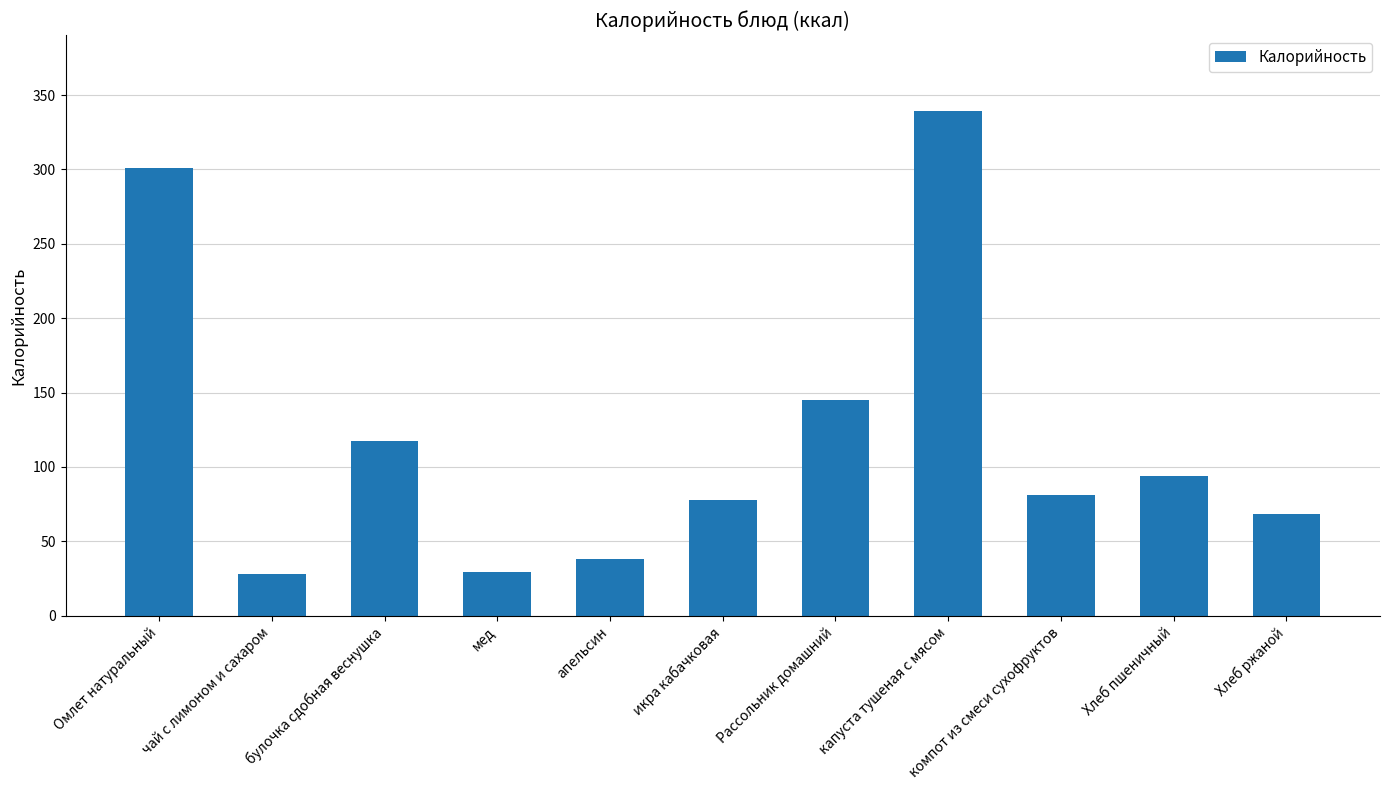

What value does the data have at булочка сдобная веснушка?

117.2